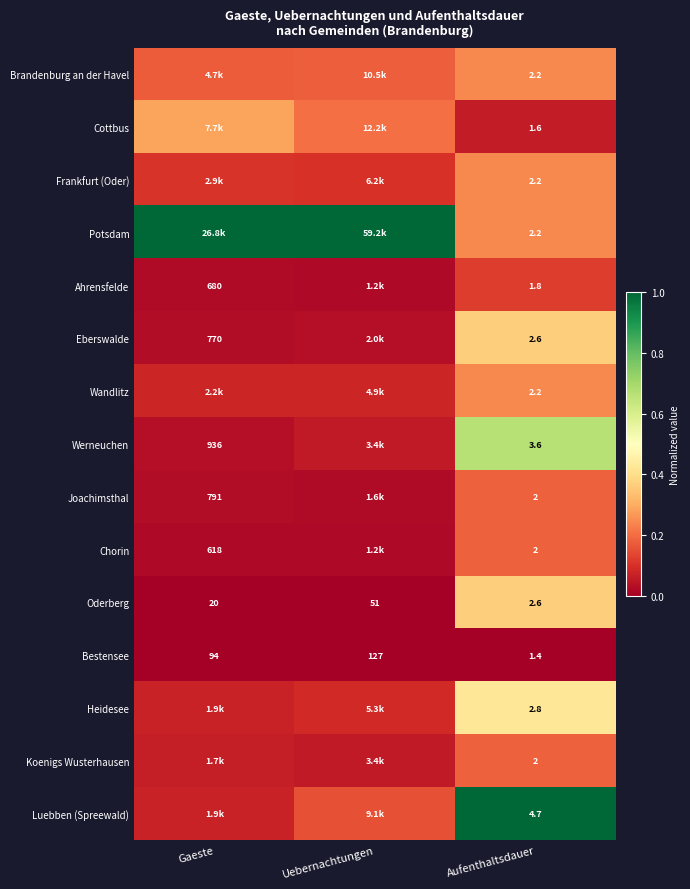

What is the spread (max minus min) of values at Aufenthaltsdauer?

3.3